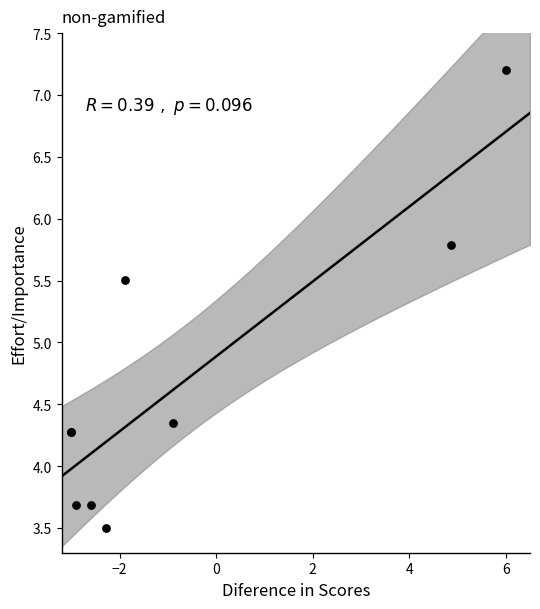

What Y value in the scatter plot is closest to 5?

5.5